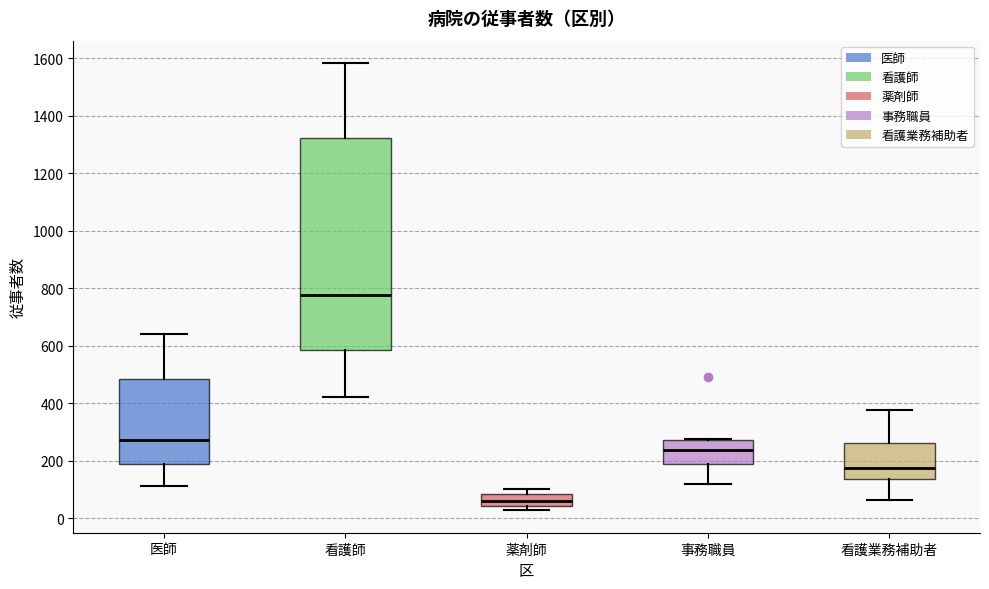

Reading left to right, transcribe this box plot: for each box, give where its median line is, the range the box spans, and where its two whiskers end, as read against the y-axis. The values are not printed on the chart, so give them approximately, as read against the axis.

医師: median 280, box 180 to 480, whiskers 120 to 640
看護師: median 780, box 580 to 1320, whiskers 420 to 1580
薬剤師: median 60, box 40 to 80, whiskers 20 to 100
事務職員: median 240, box 180 to 280, whiskers 120 to 280
看護業務補助者: median 180, box 140 to 260, whiskers 60 to 380